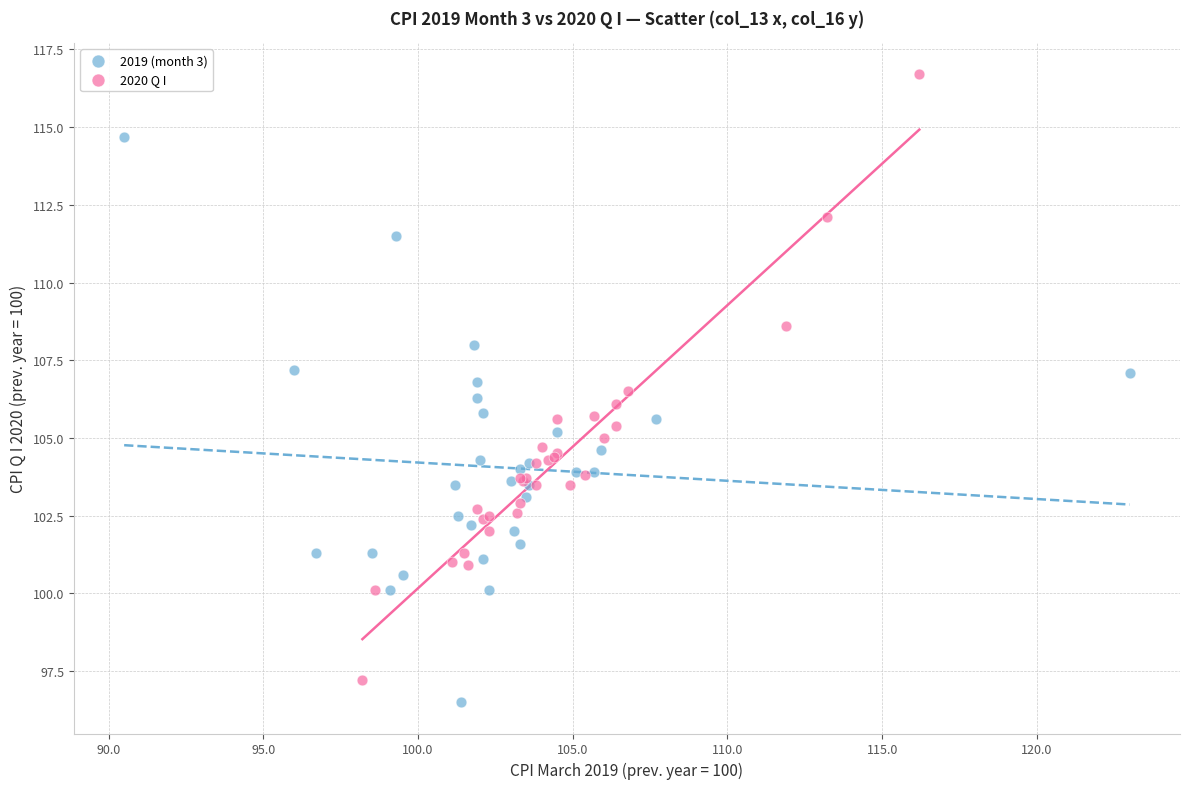

Which series has the largest Y range (max minus min)?

2020 Q I